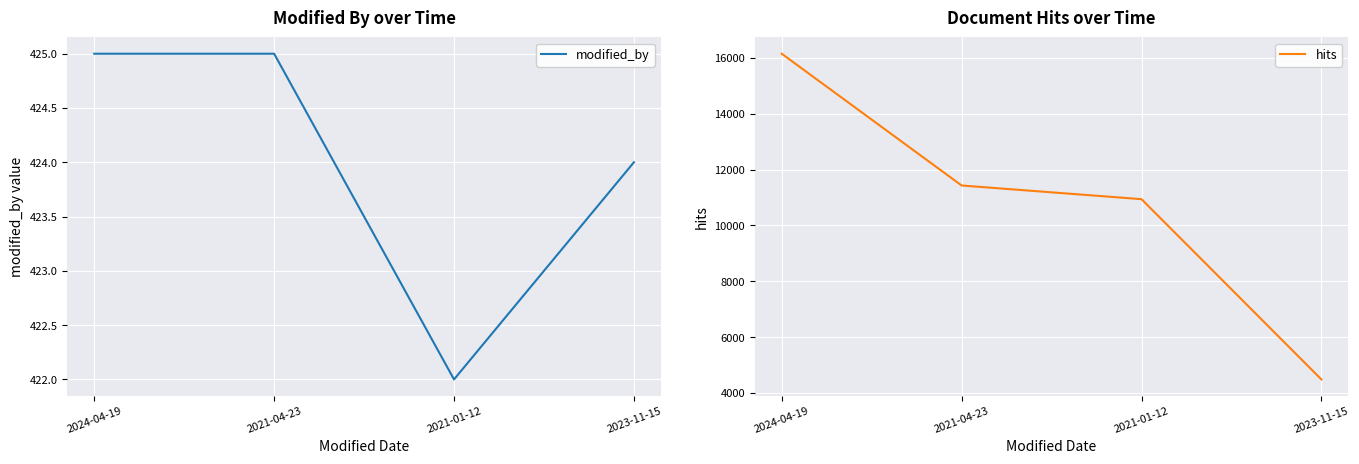

Does the chart display data point markers on the line(s)?

No